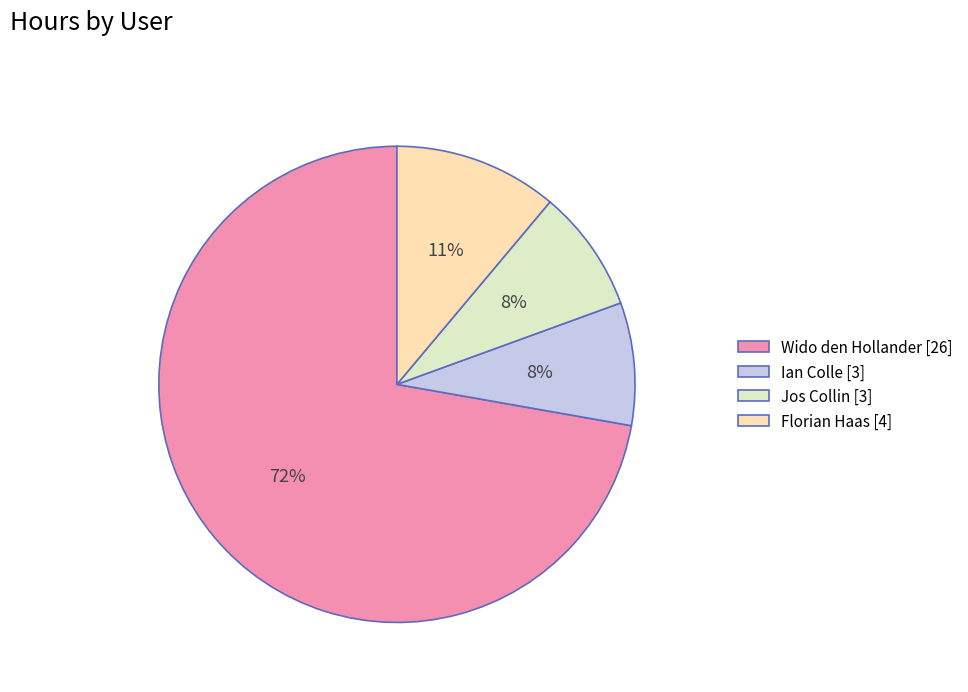

What is the majority slice?

Wido den Hollander